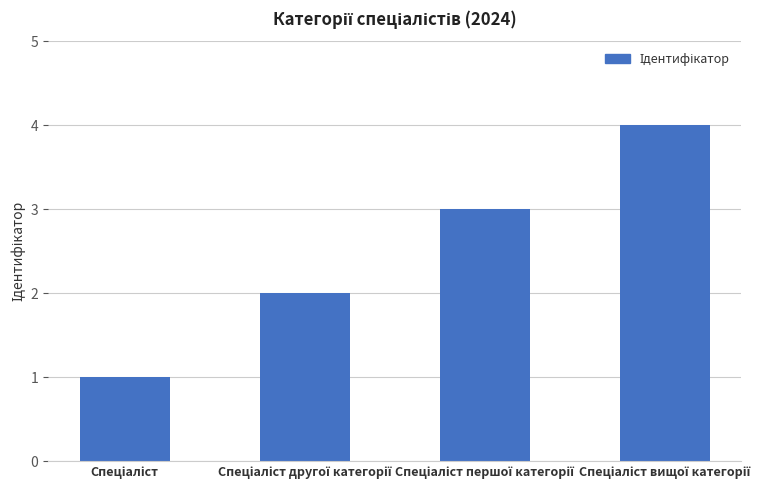

What is the greatest value displayed?

4